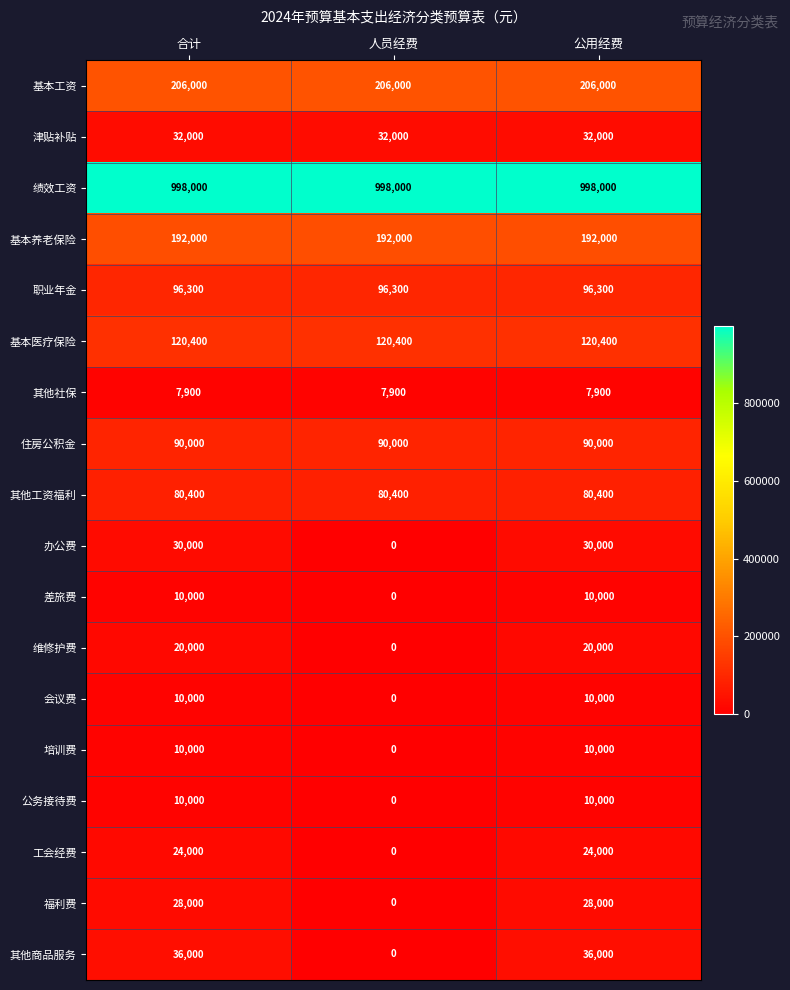

What is the total value across all series at 人员经费?

1823000